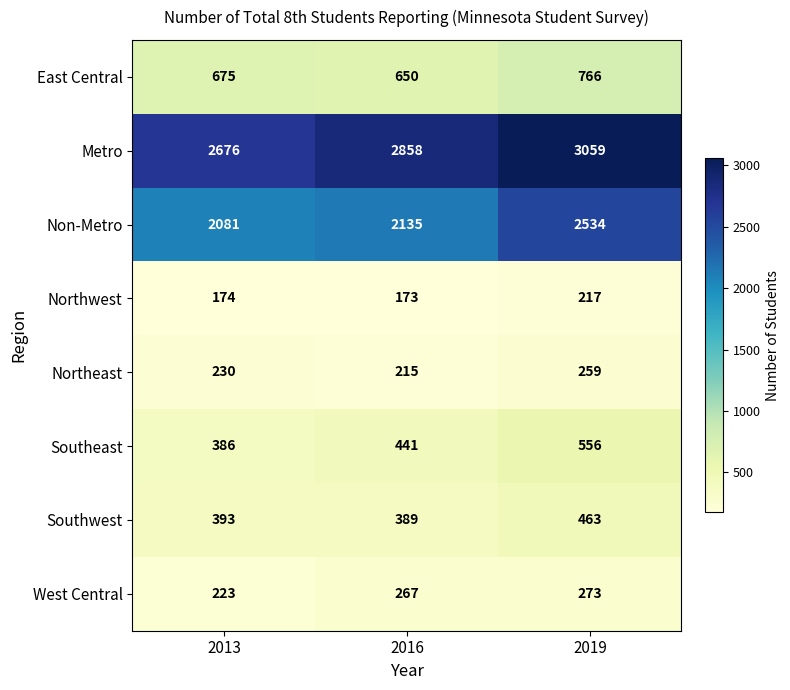

Which category has the lowest value across all series?

2016